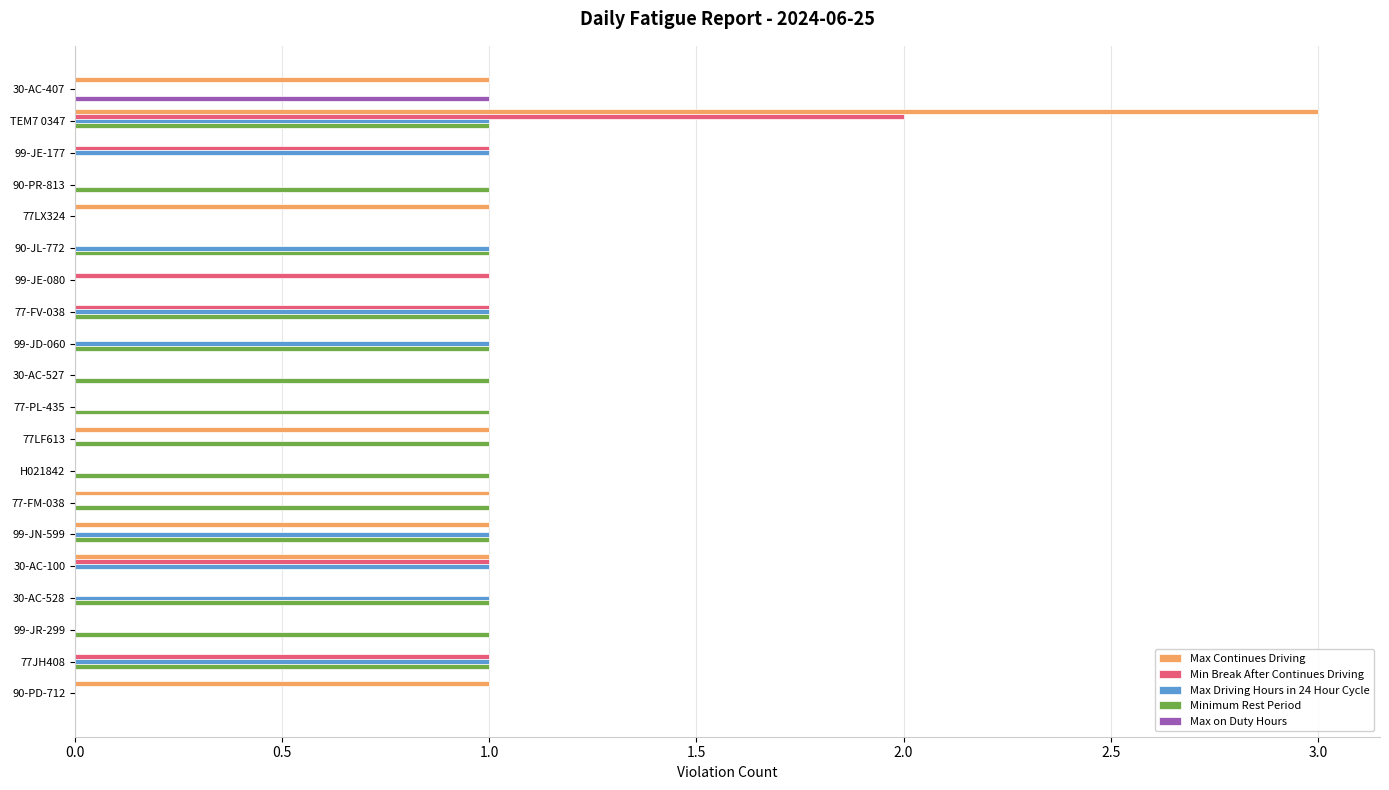

Which series has the largest total across all categories?

Minimum Rest Period